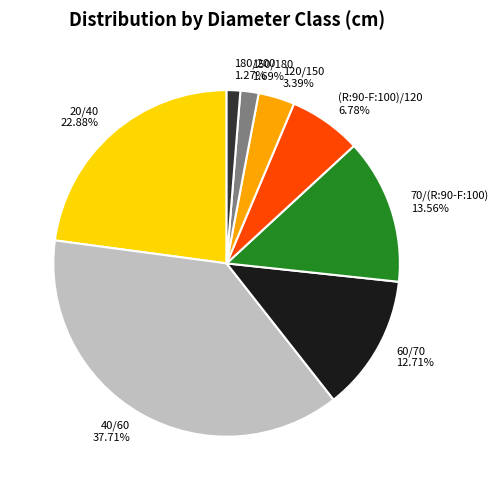

To the nearest percent, what is the difference between the 20/40 and 120/150 slice percentages?

19%